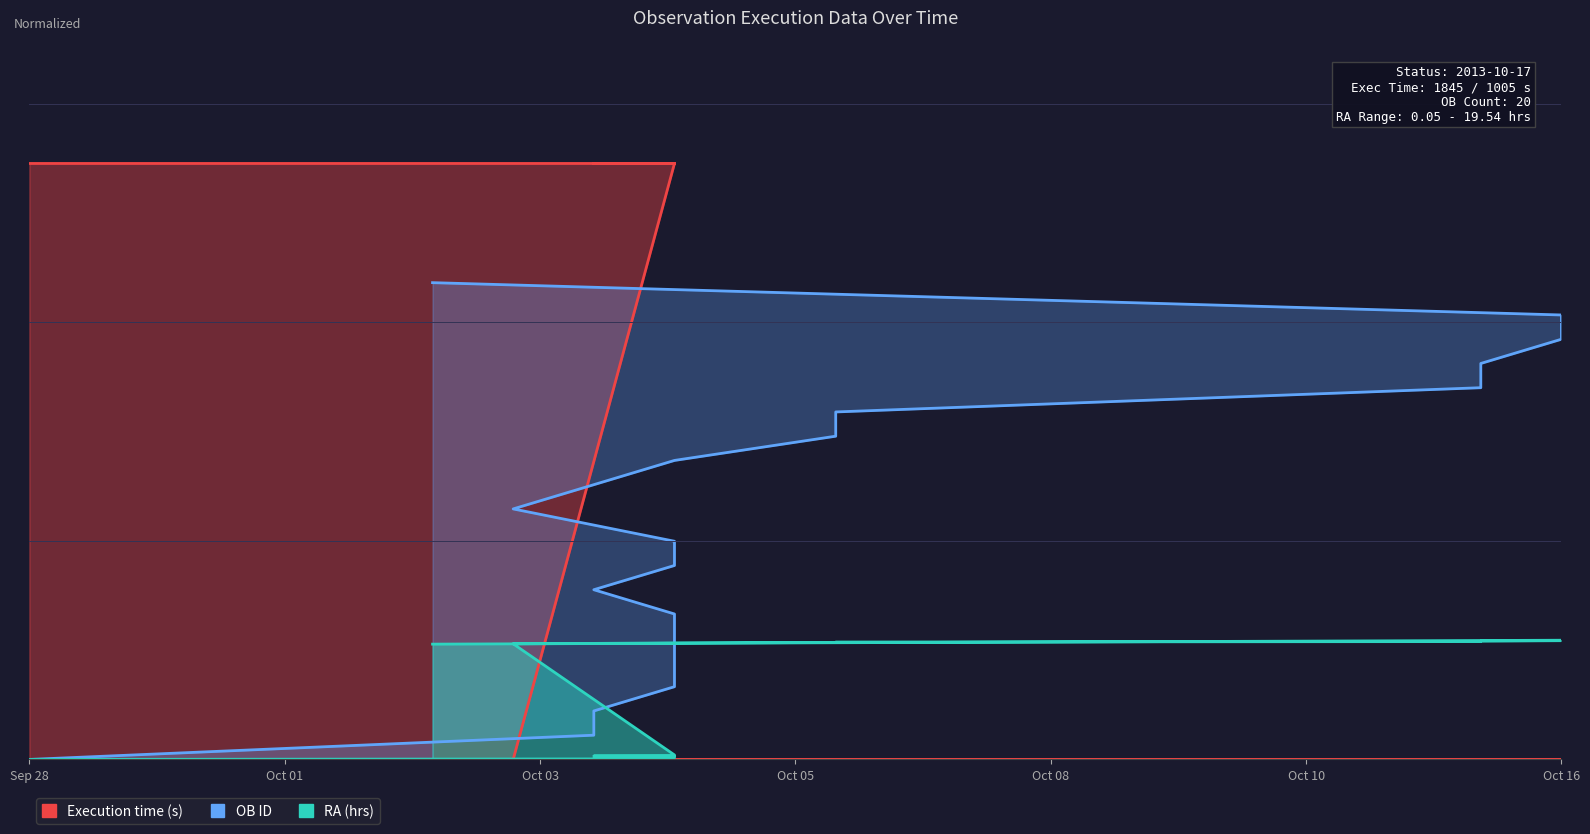

Rank the series by their average value, from lowest to highest.

RA (hrs), OB ID, Execution time (s)